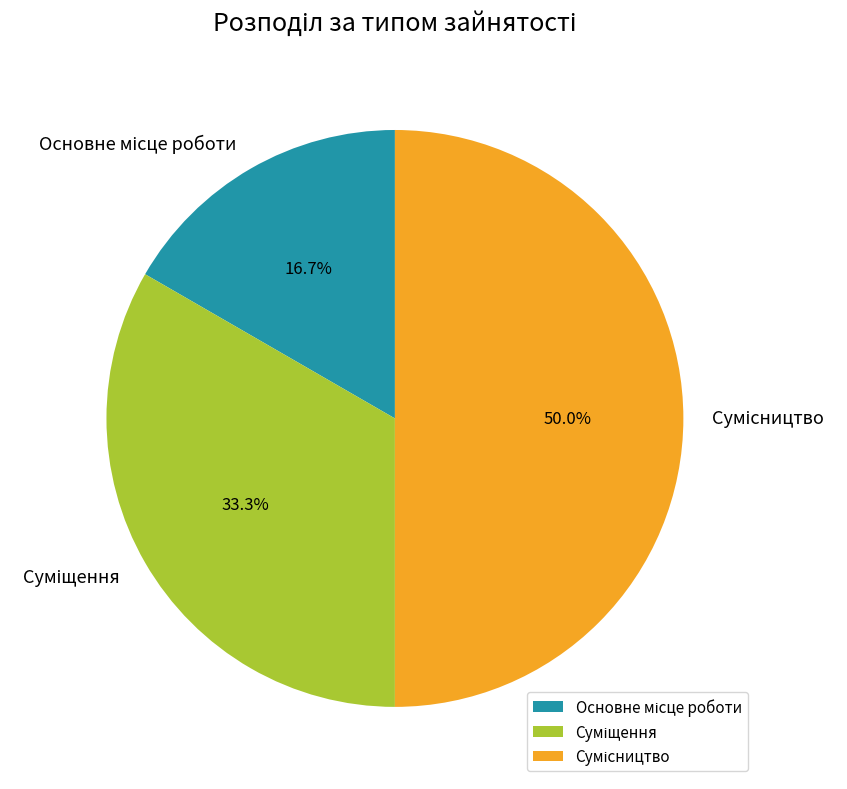

Combined, what portion of the pie is Суміщення and Основне місце роботи?

50.0%